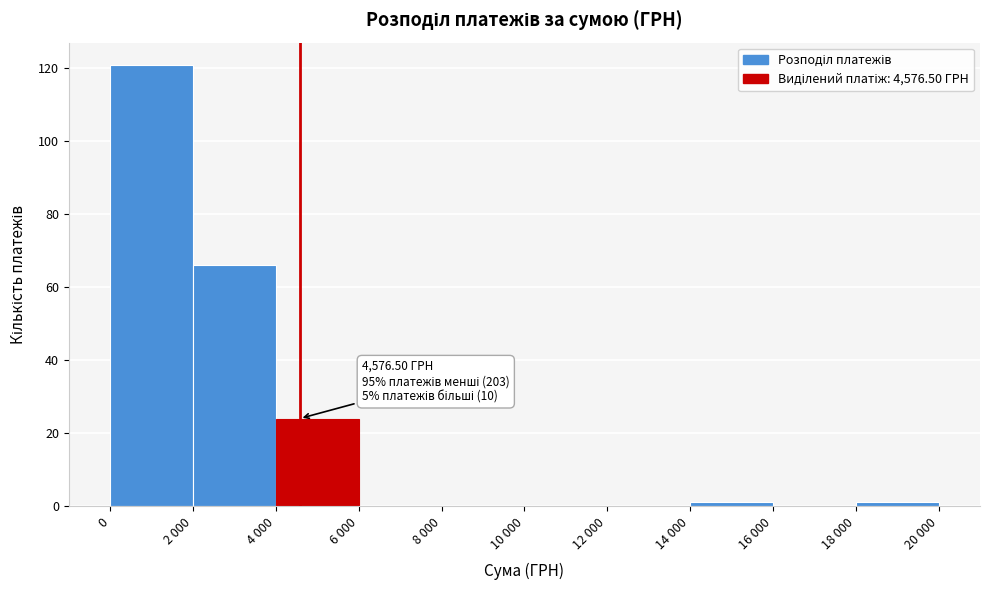

Reading left to right, transcribe all the data shown in this chart.

0=121	2 000=66	4 000=24	6 000=0	8 000=0	10 000=0	12 000=0	14 000=1	16 000=0	18 000=1